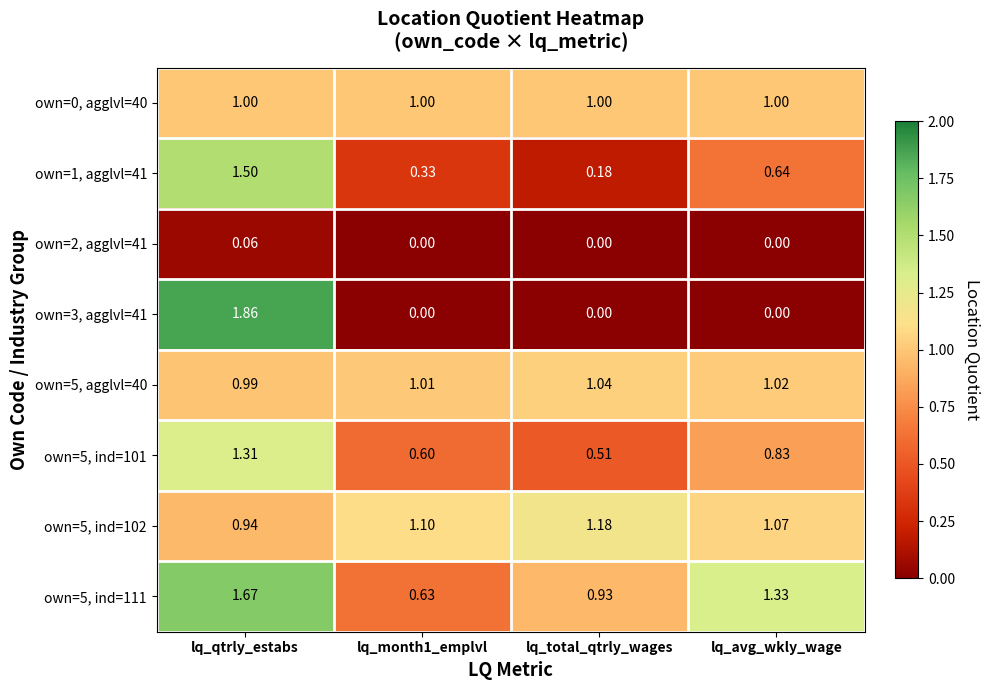

Which series has the largest total across all categories?

own=5, ind=111